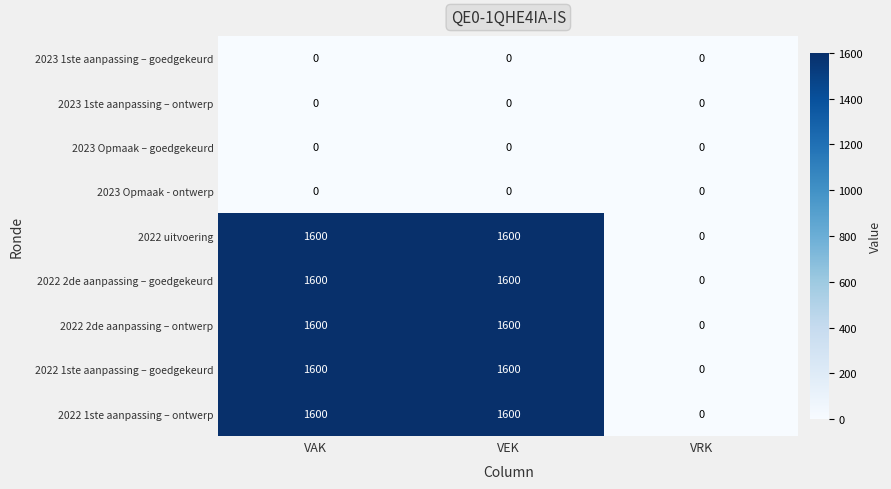

What is the maximum value shown in the chart?

1600